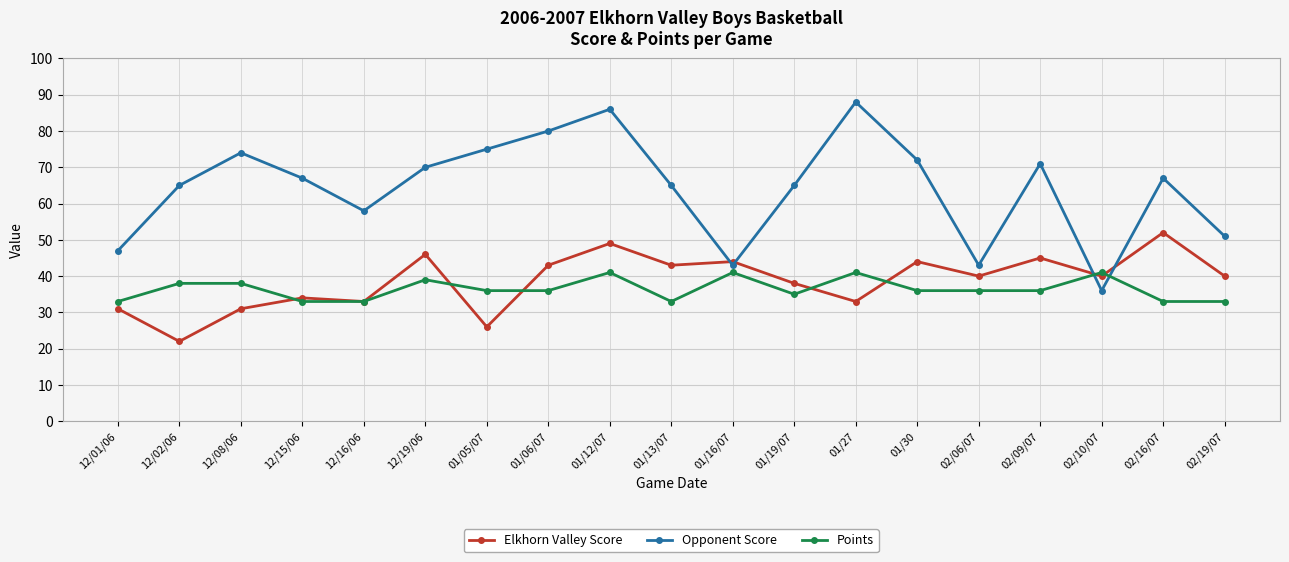

Which series has the widest spread of values?

Opponent Score